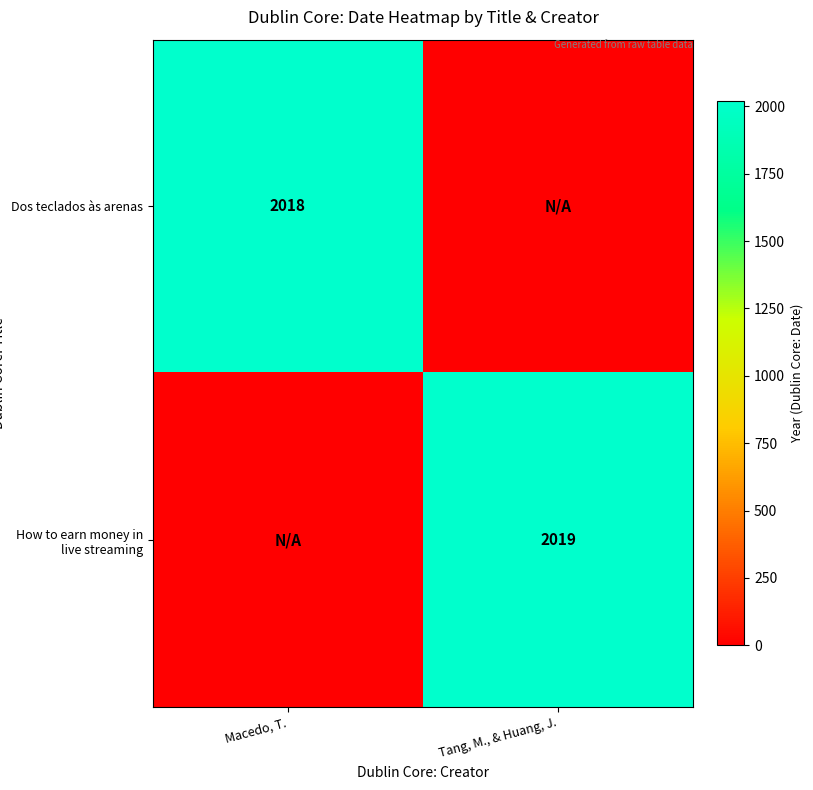

What is the sum of all Dos teclados às arenas values?

2018